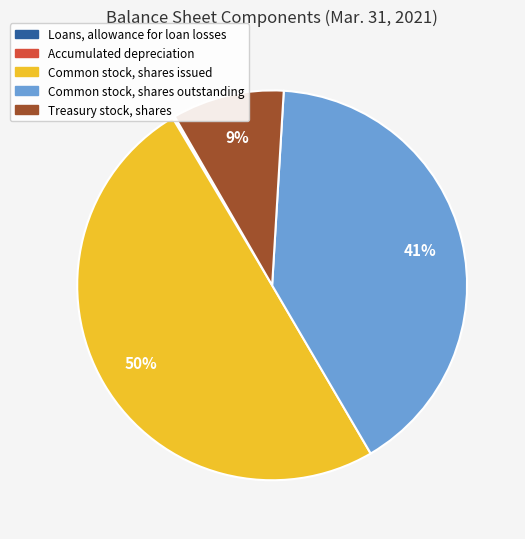

Which has a higher value, Common stock, shares outstanding or Common stock, shares issued?

Common stock, shares issued